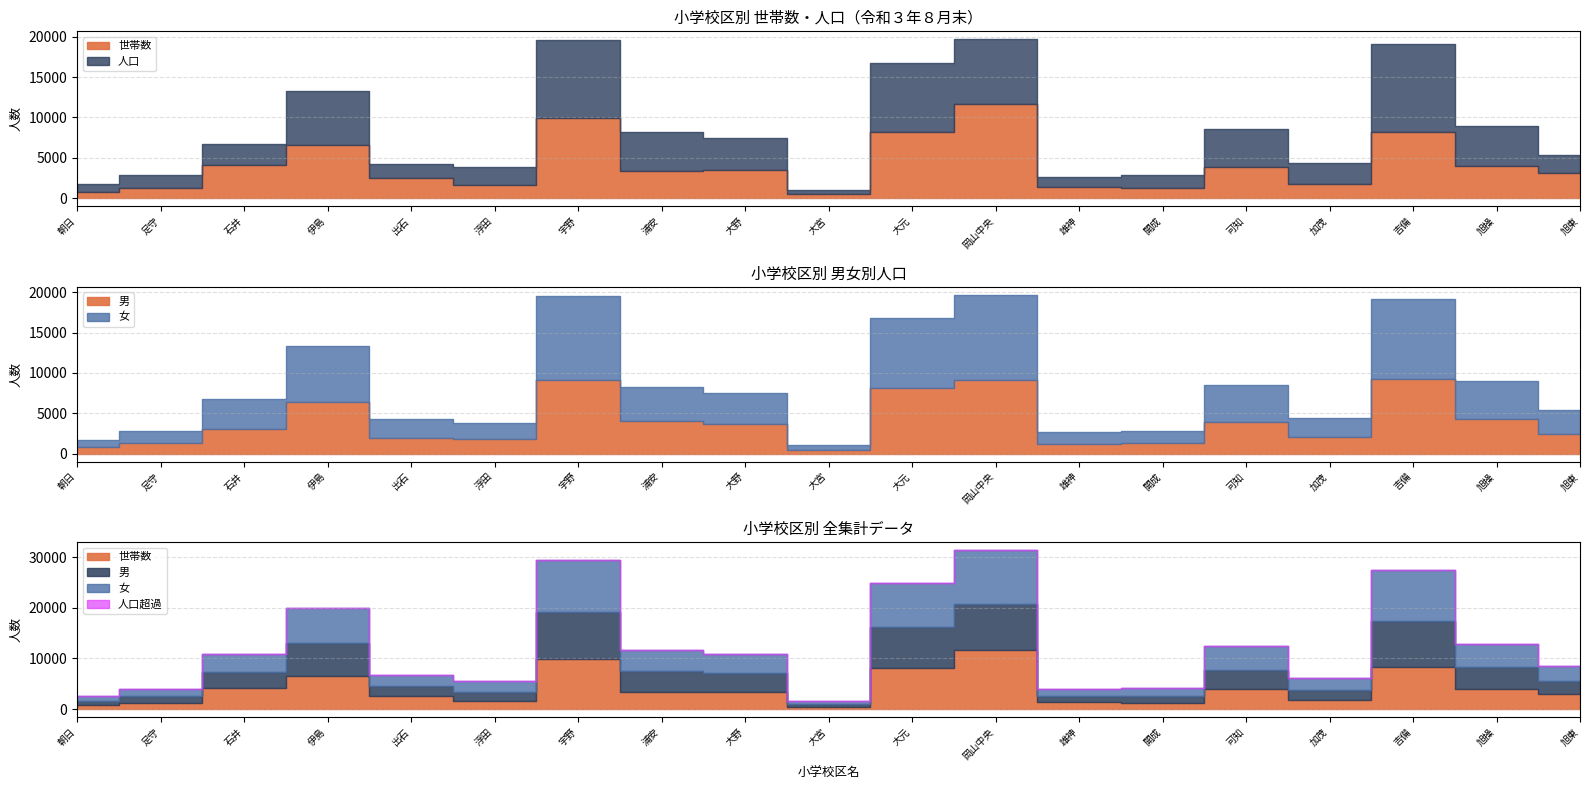

Where is the first local maximum for 女?

伊島